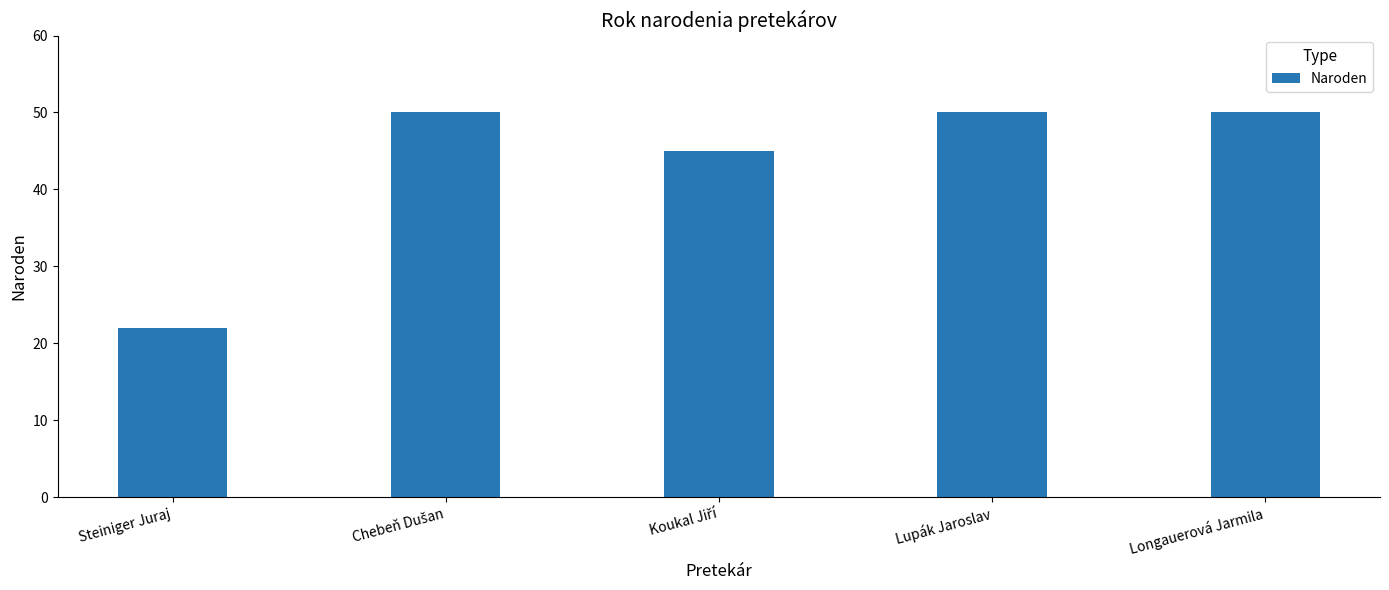

Read the value at Longauerová Jarmila.

50